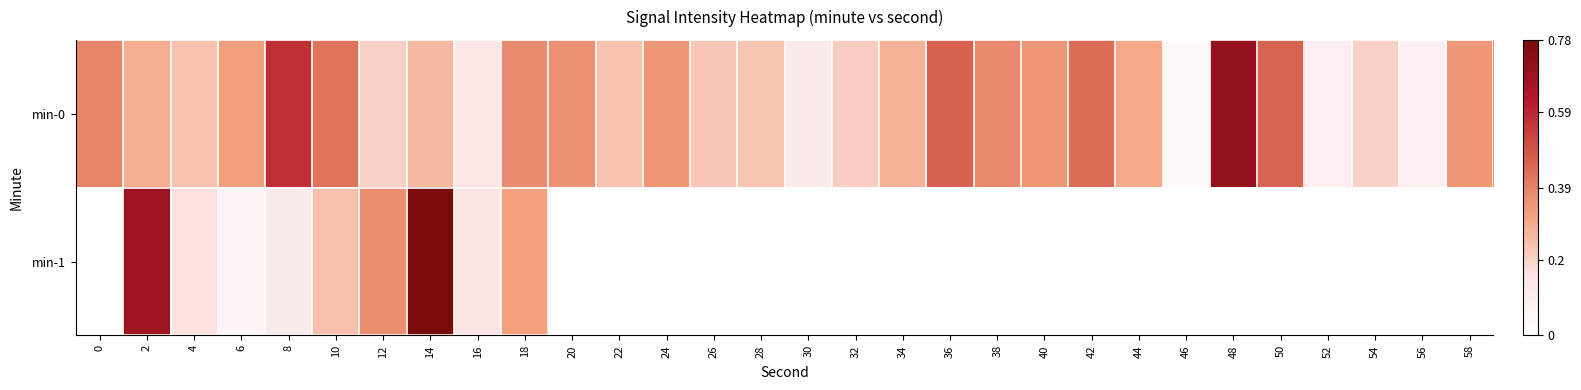

Which series has the largest range (max minus min)?

min-1